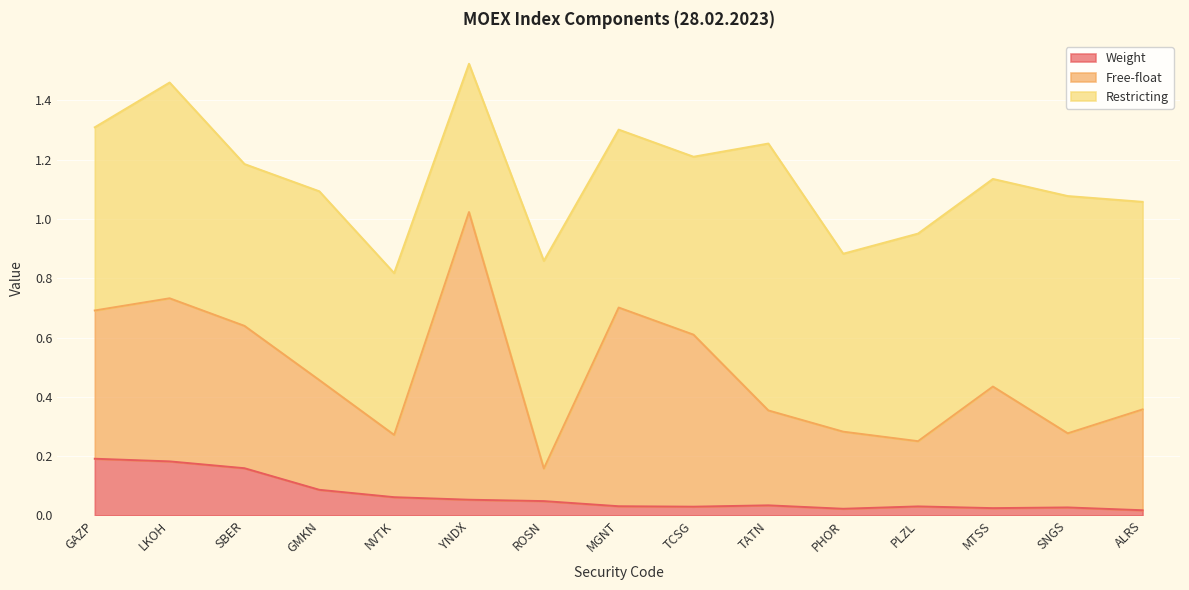

How many interior local peaks does the Free-float series have?

4